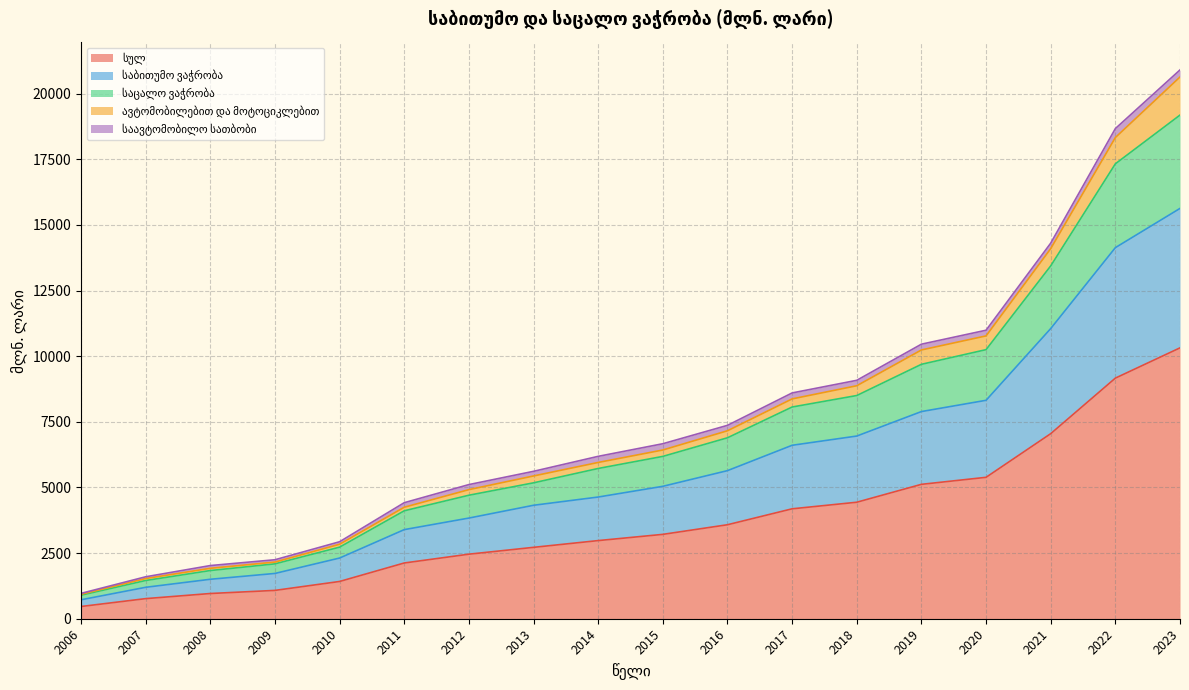

Which has a higher value, 2011 or 2008?

2011